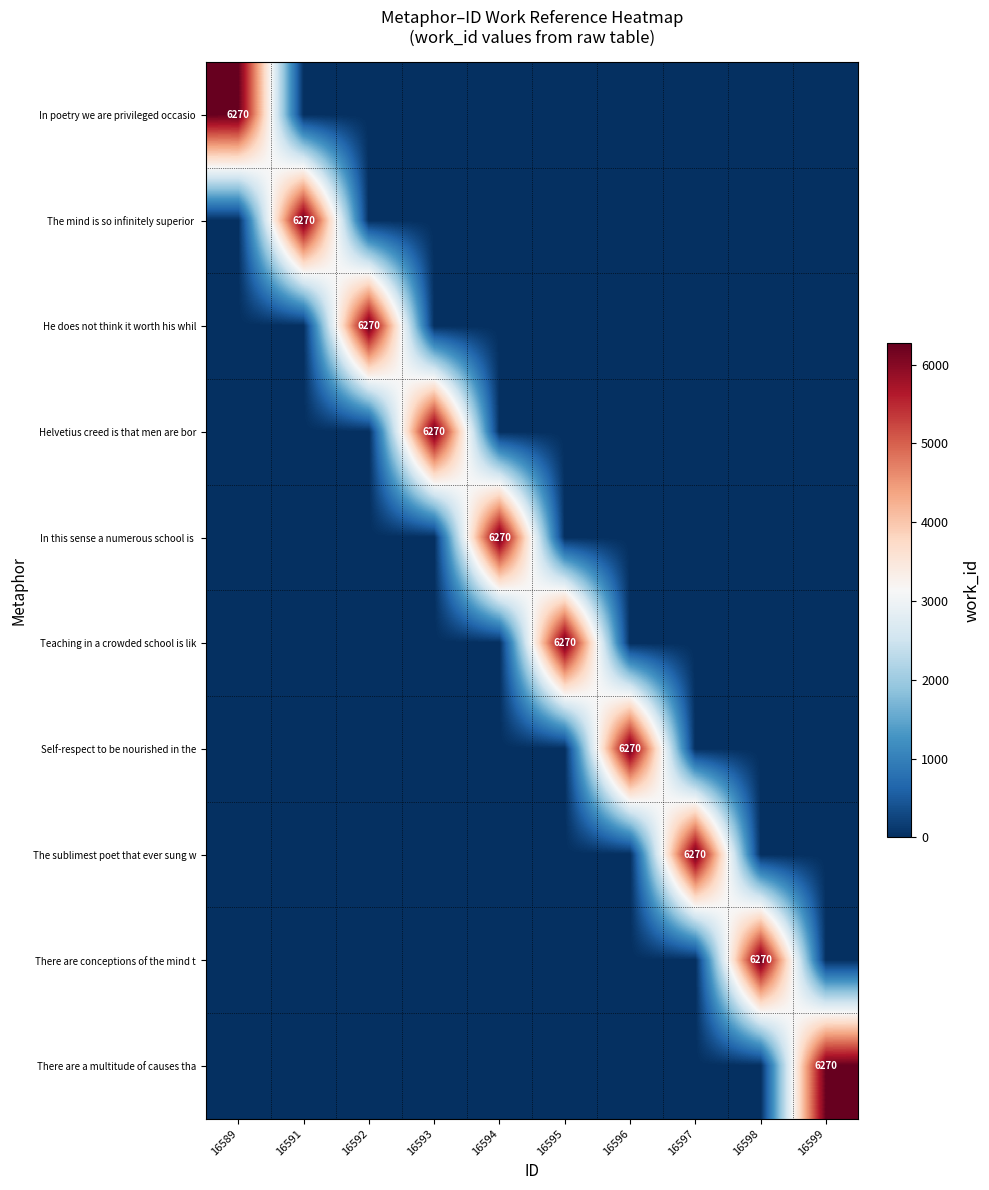

Is it true that The sublimest poet that ever sung w equals 6270 at 16597?

True